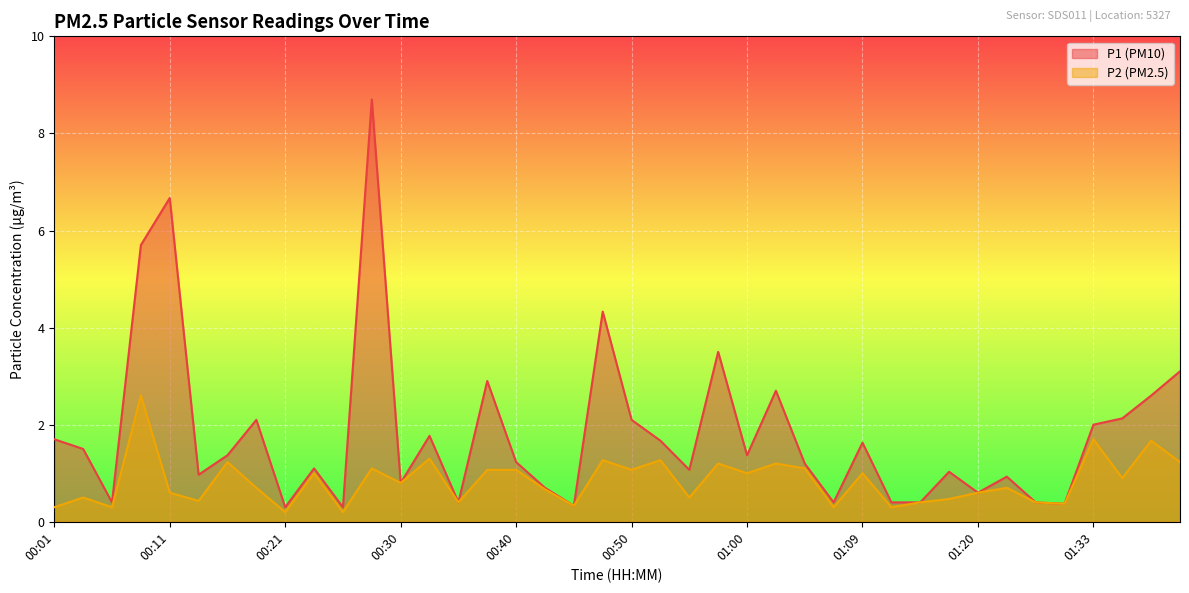

How many lines are shown in the chart?

2